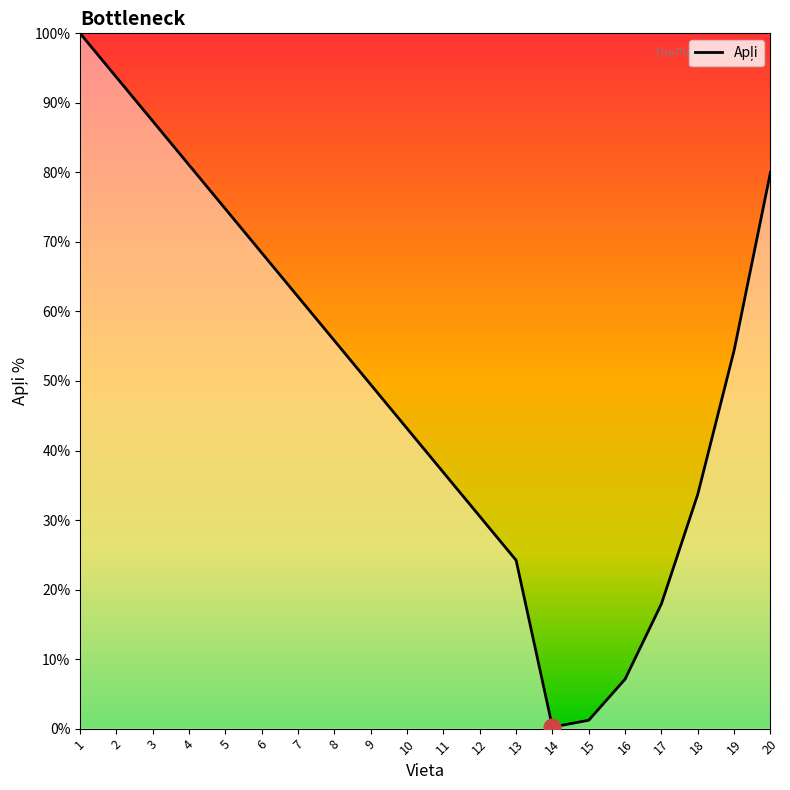

Which label corresponds to the largest value in the chart?

1